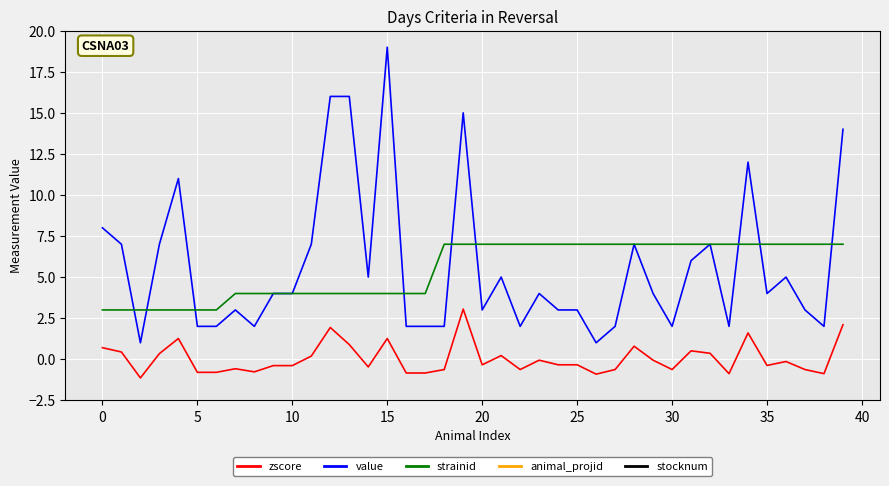

The value of animal_projid at 33 is 837.1. True or false?

False